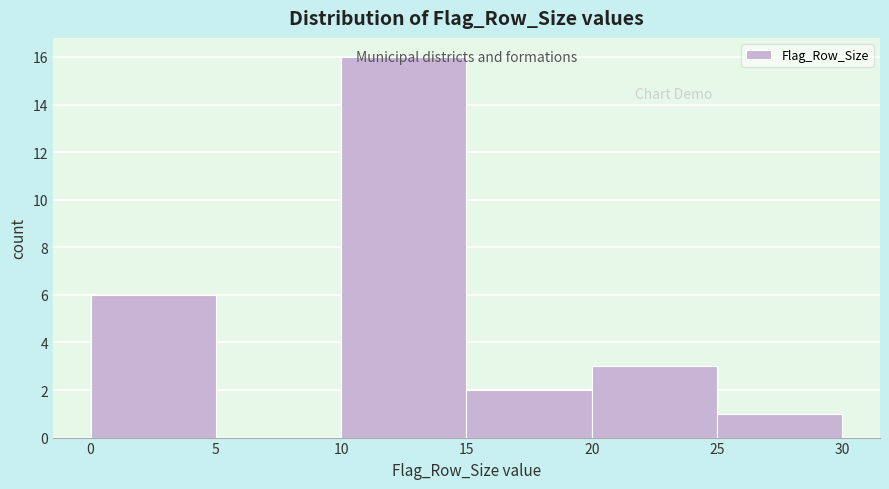

Over which range of the x-axis is the bar tallest?

10 to 15